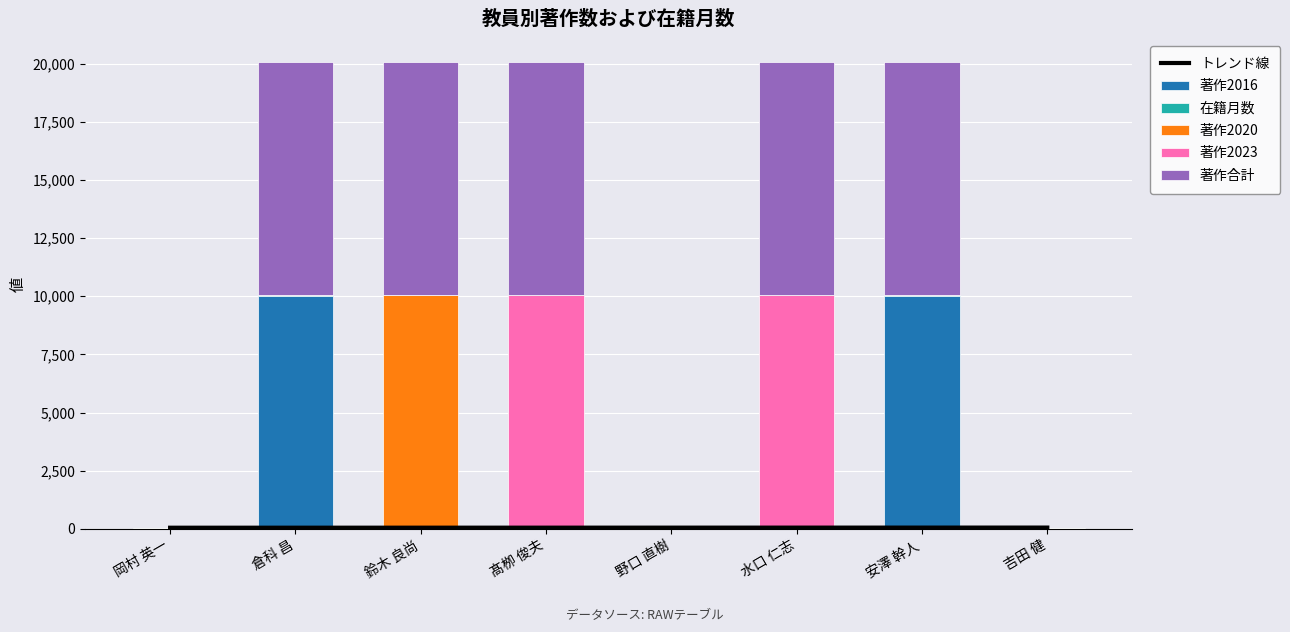

What position from the left is 岡村 英一?

1